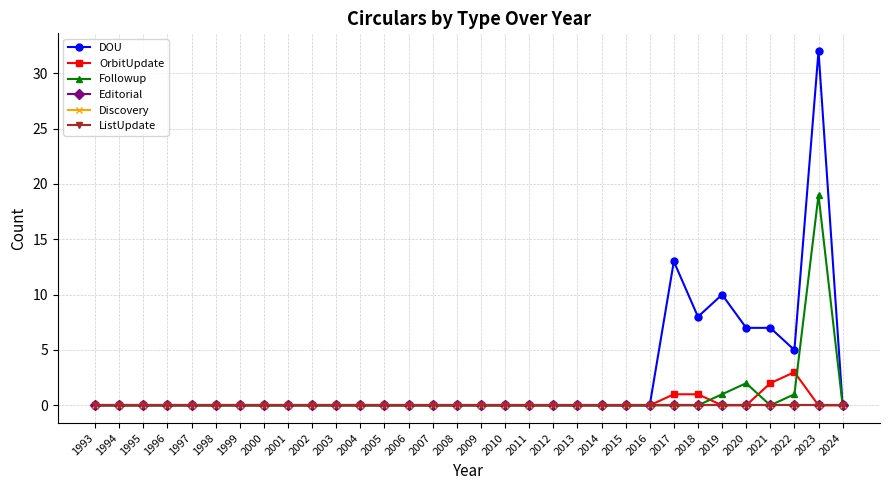

Rank the categories by DOU value from lowest to highest.

1993, 1994, 1995, 1996, 1997, 1998, 1999, 2000, 2001, 2002, 2003, 2004, 2005, 2006, 2007, 2008, 2009, 2010, 2011, 2012, 2013, 2014, 2015, 2016, 2024, 2022, 2020, 2021, 2018, 2019, 2017, 2023